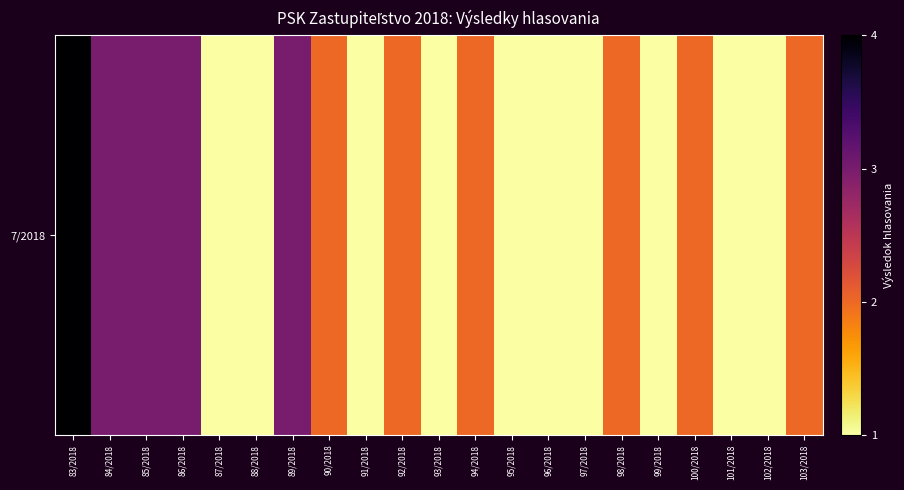

What is the difference between the second highest and minimum values?

2